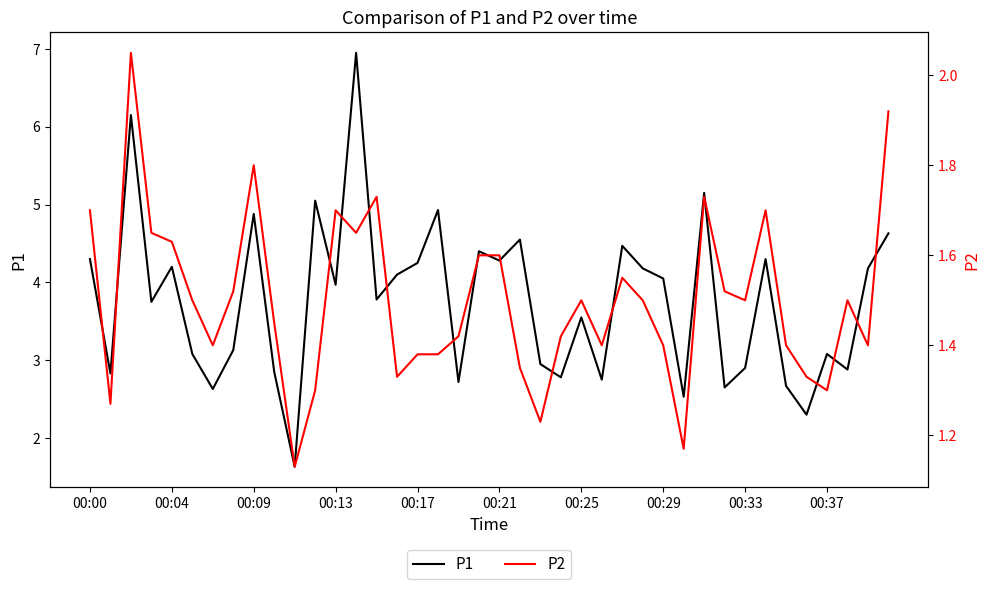

How many values in the P1 series are below 3?

14